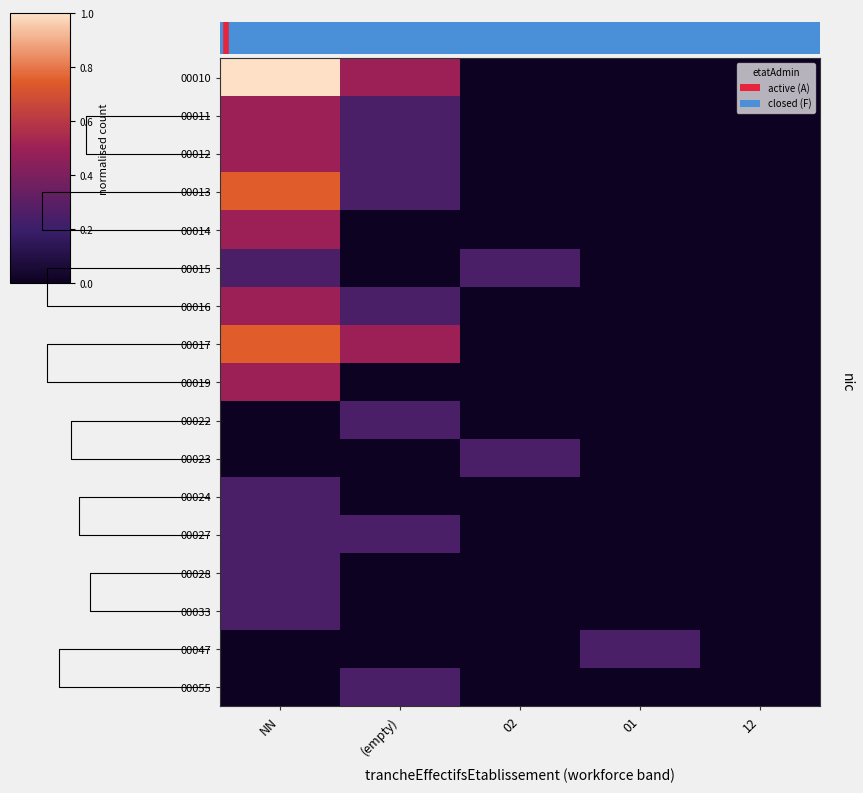

The value of 00015 at 01 is 0.0. True or false?

True